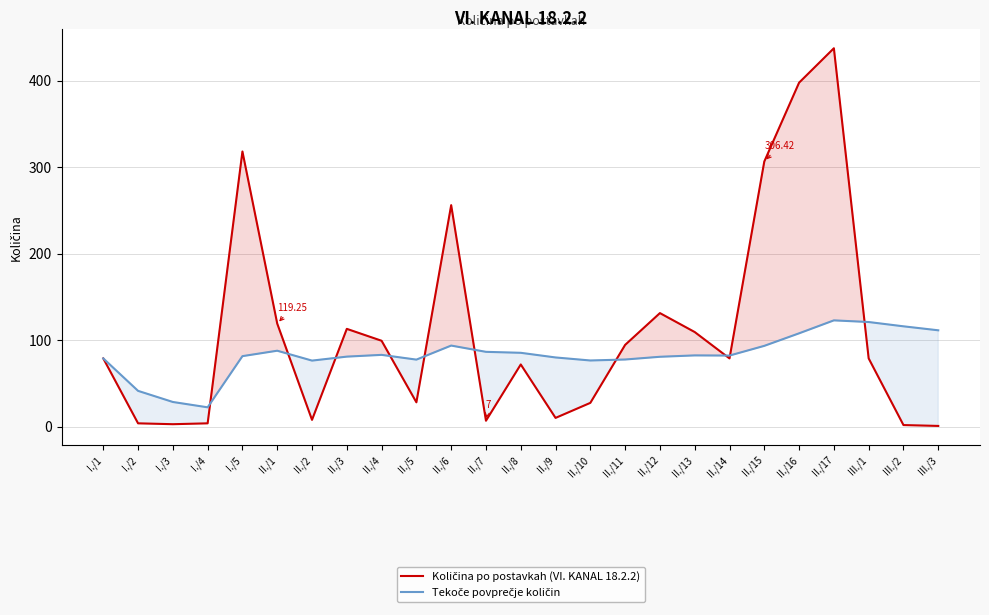

True or false: Količina po postavkah (VI. KANAL 18.2.2) has a value of 47.9 at II./11.

False